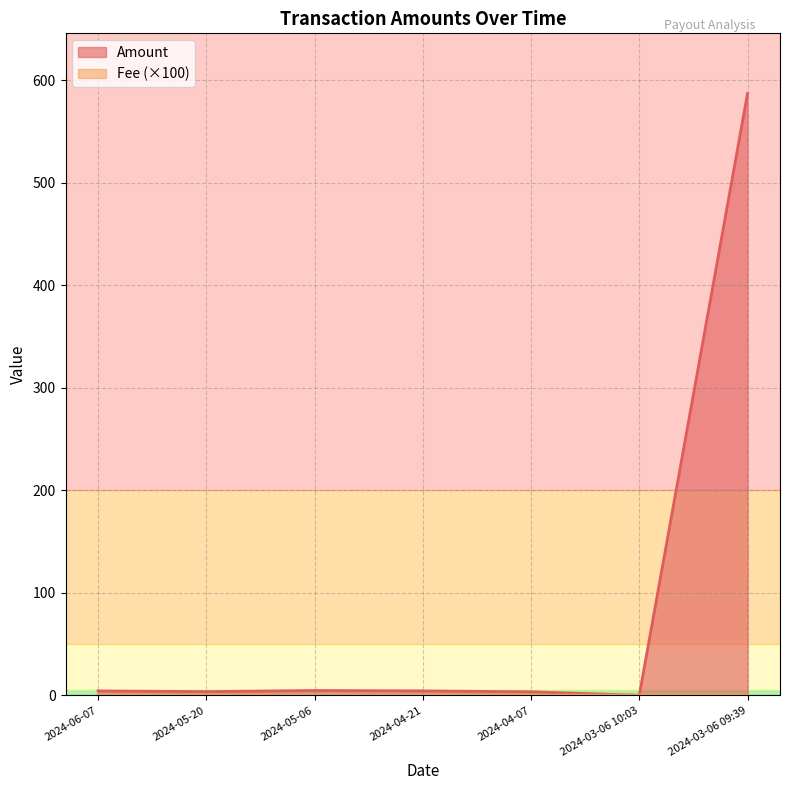

What is the label of the 5th point from the right?

2024-05-06